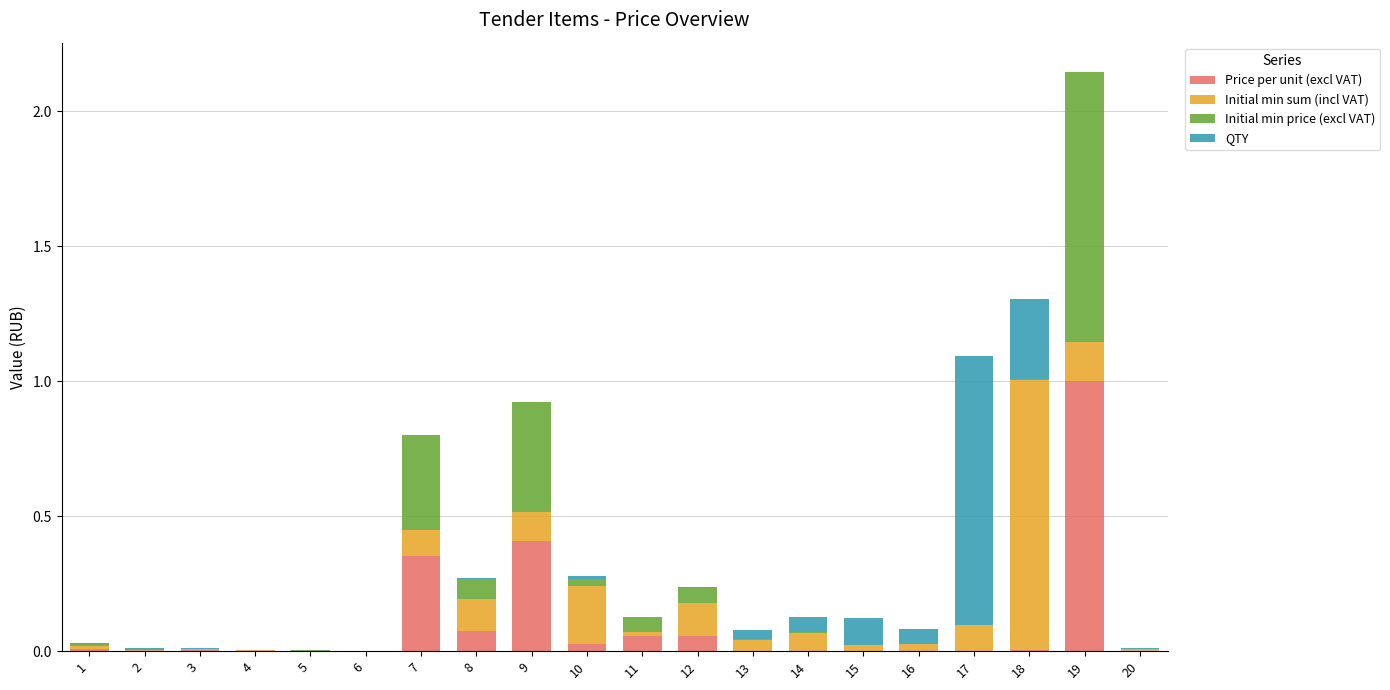

At which category is the sum across all series the highest?

19